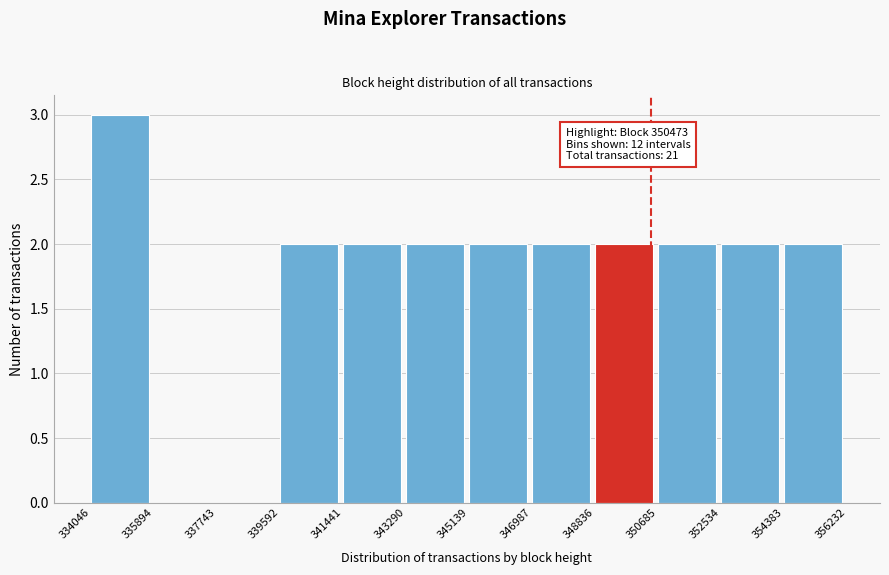

Which range on the x-axis has the tallest bar?

334046 to 335894